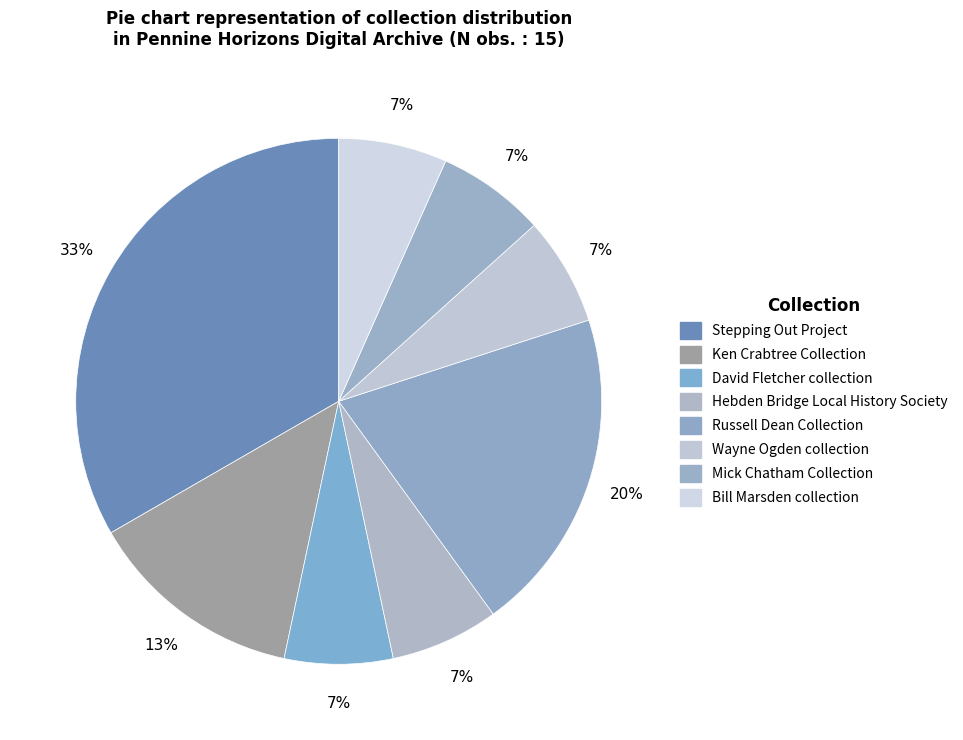

Is it true that David Fletcher collection is 1% of the pie?

False